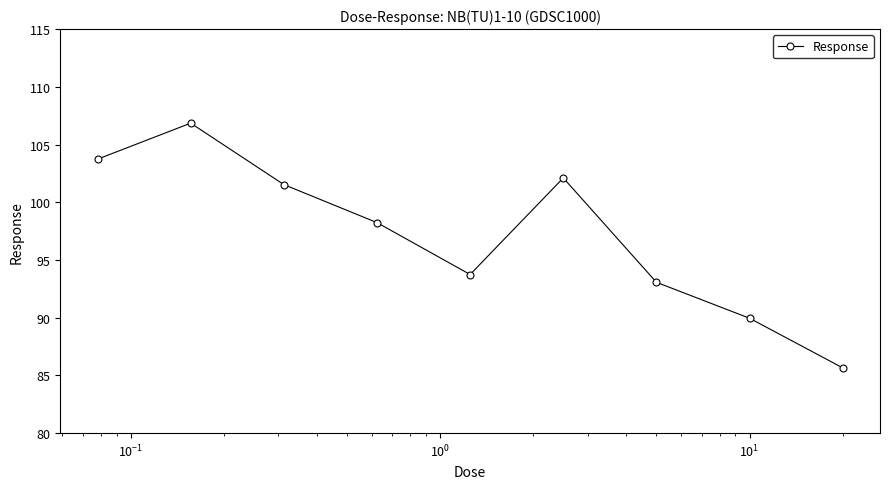

What is the maximum value shown in the chart?

106.9